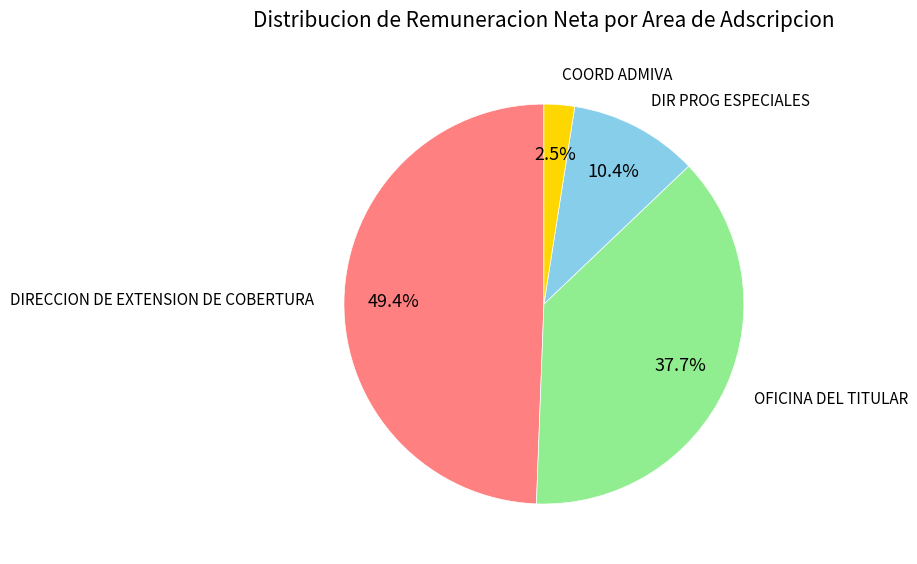

Is there a majority slice in this chart?

No